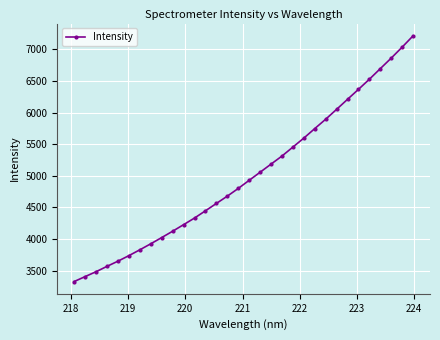

What is the maximum value shown in the chart?

7213.5